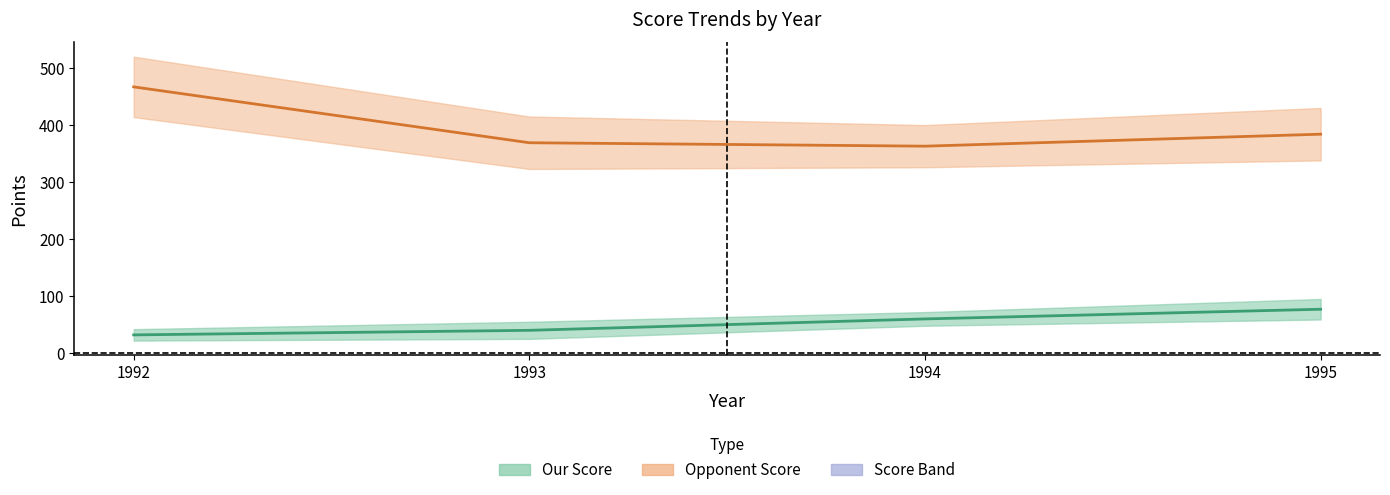

Is it true that Opponent Score equals 89 at 1994?

False